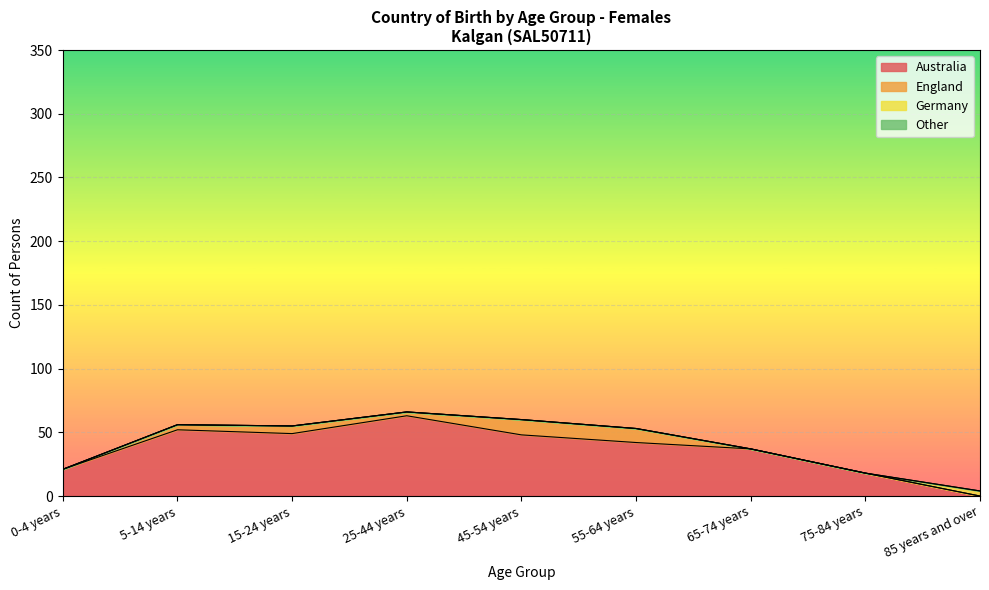

At which category does England reach its first local peak?

15-24 years